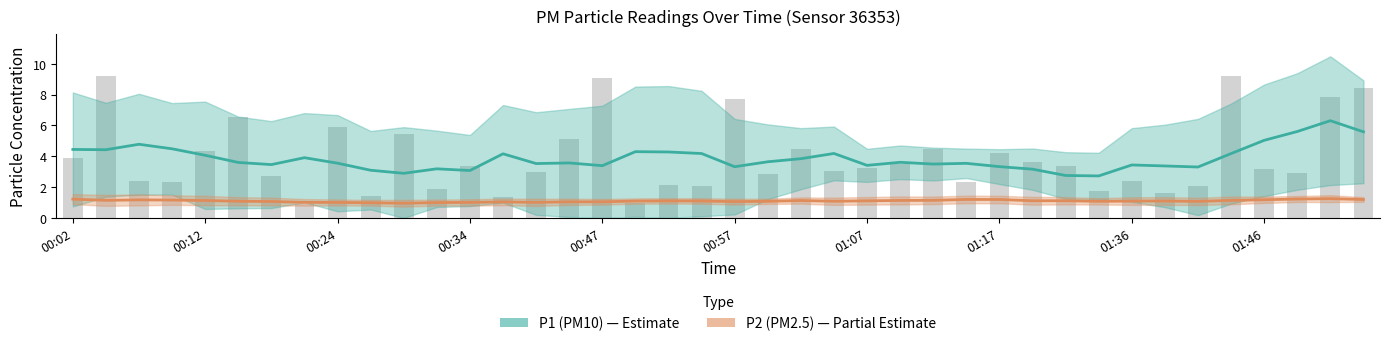

True or false: the data shows 3.2 at 01:46.

True